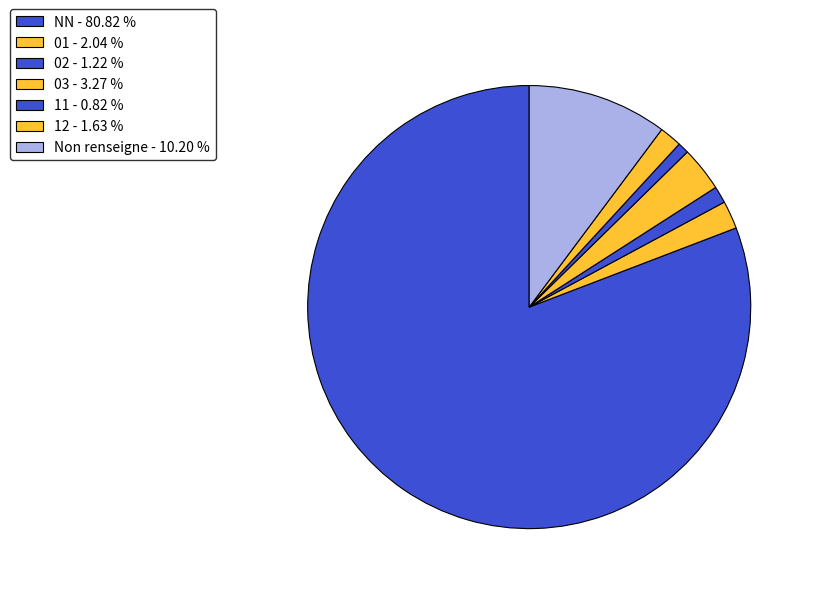

How many segments does this pie chart have?

7